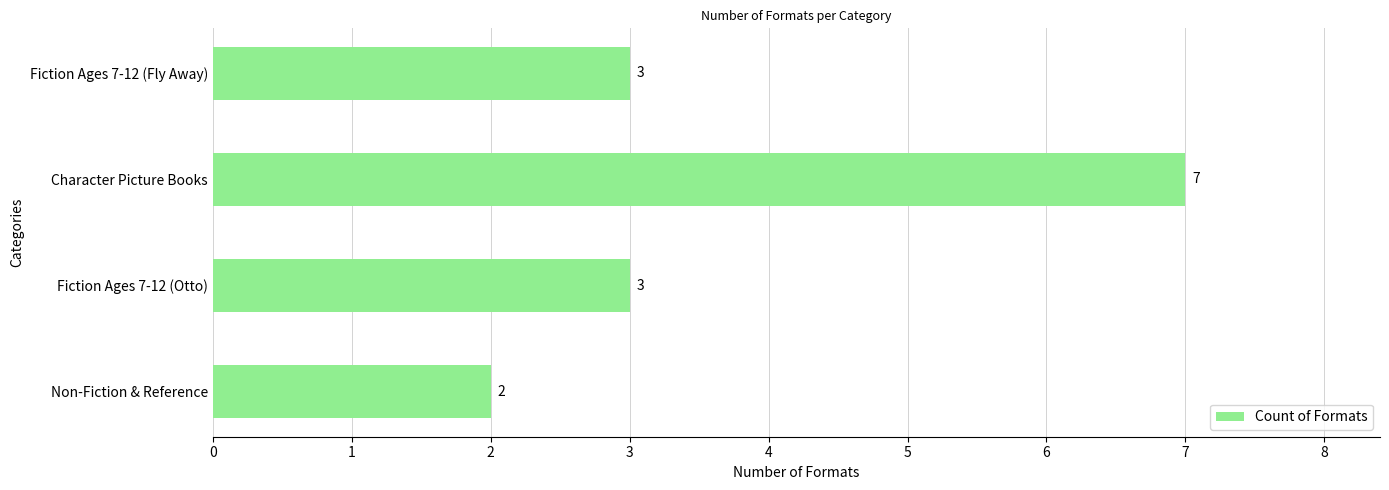

Reading top to bottom, what are all the values shown in this chart?

Fiction Ages 7-12 (Fly Away)=3	Character Picture Books=7	Fiction Ages 7-12 (Otto)=3	Non-Fiction & Reference=2